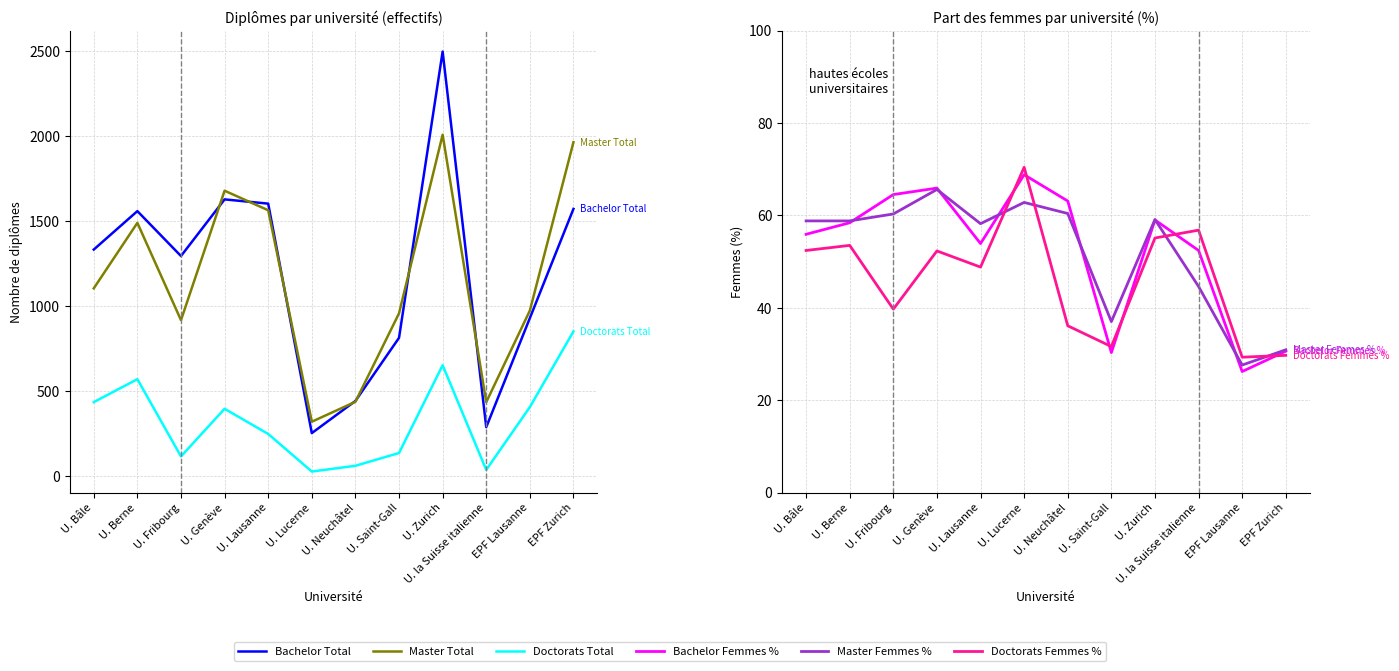

Count the number of categories in the chart.

12